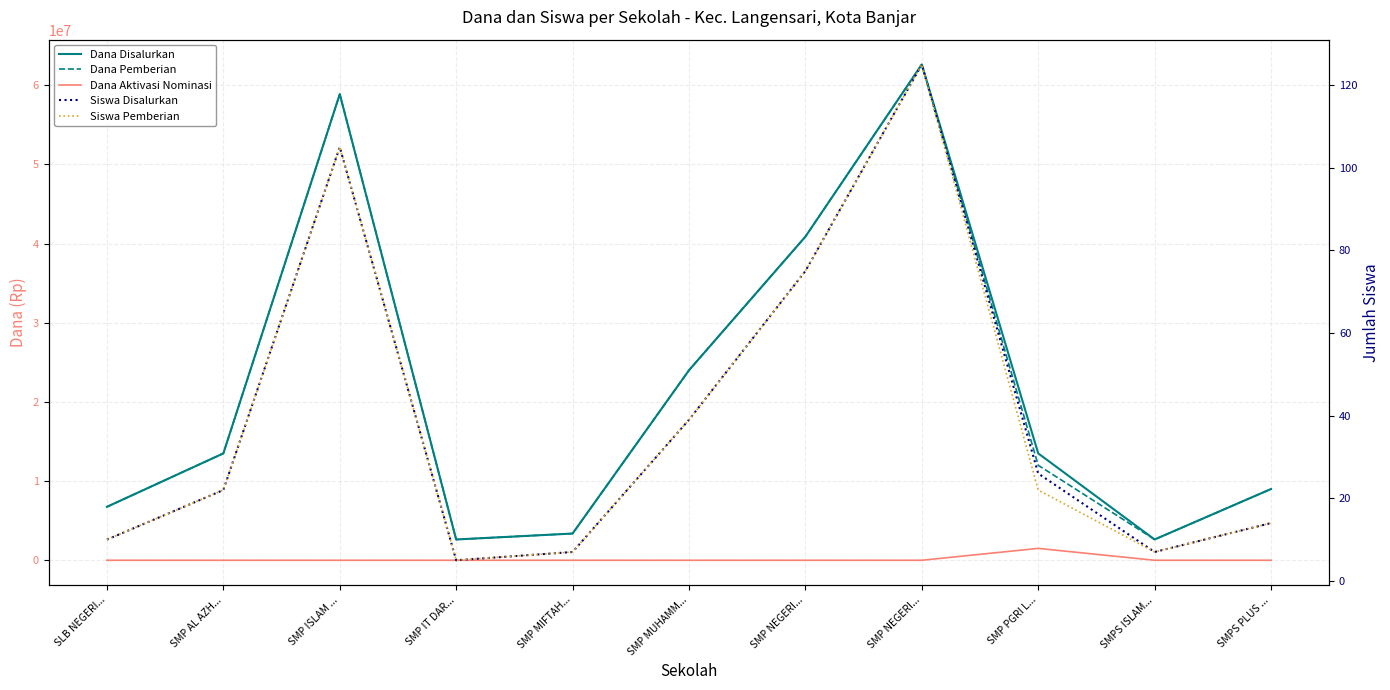

Rank the categories by Siswa Pemberian value from highest to lowest.

SMP NEGERI..., SMP ISLAM ..., SMP NEGERI..., SMP MUHAMM..., SMP AL AZH..., SMP PGRI L..., SMPS PLUS ..., SLB NEGERI..., SMP MIFTAH..., SMPS ISLAM..., SMP IT DAR...